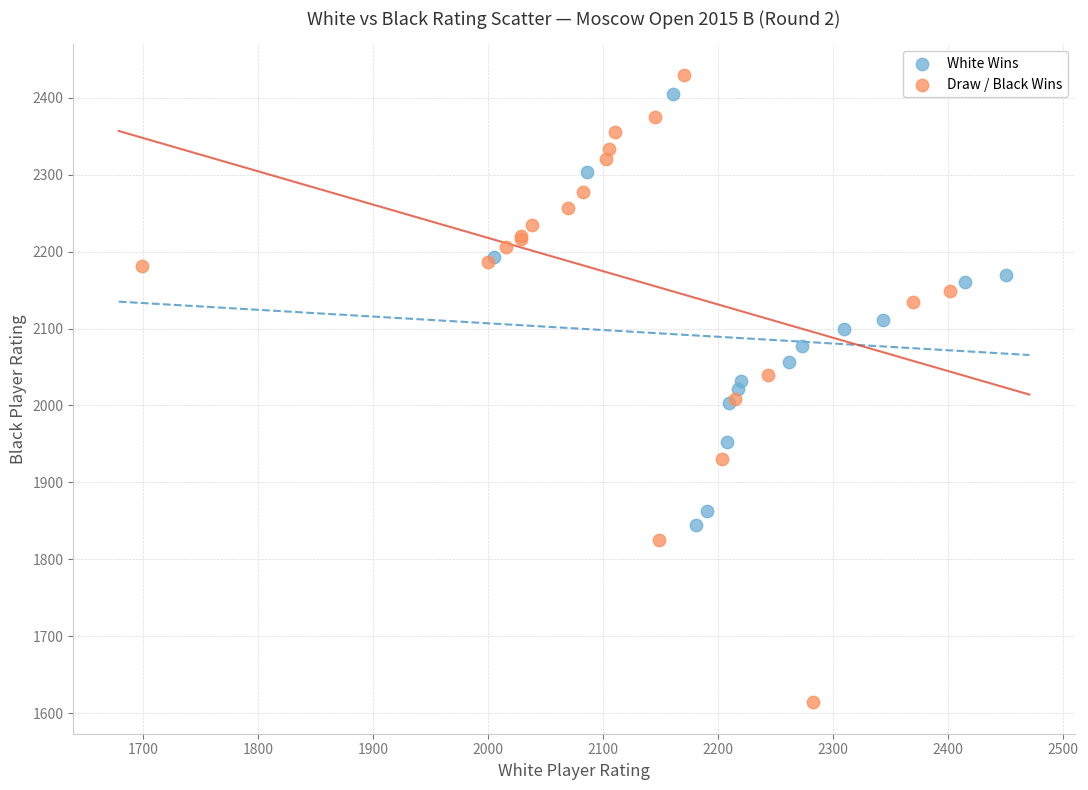

What are all the series names shown in the legend?

White Wins, Draw / Black Wins